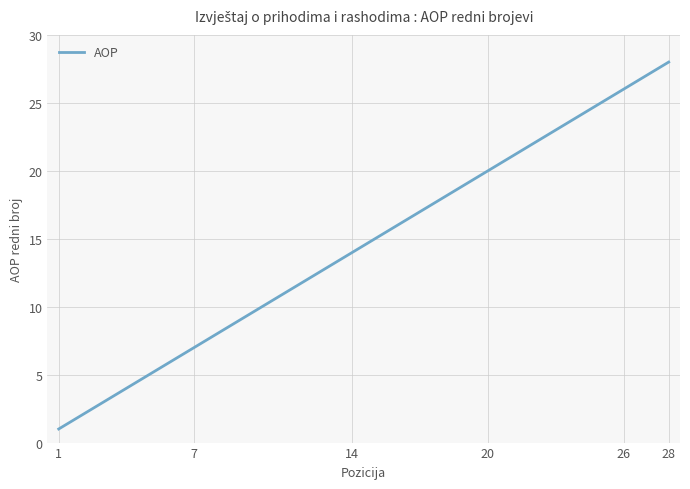

What is the greatest value displayed?

28